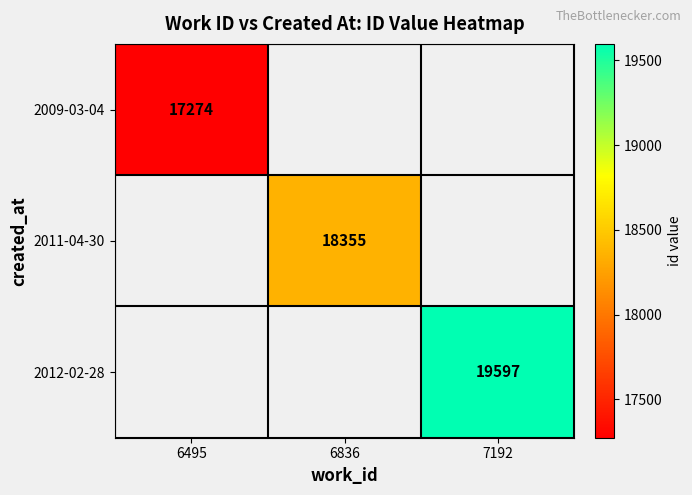

Which has a higher value, 6495 or 6836?

6836